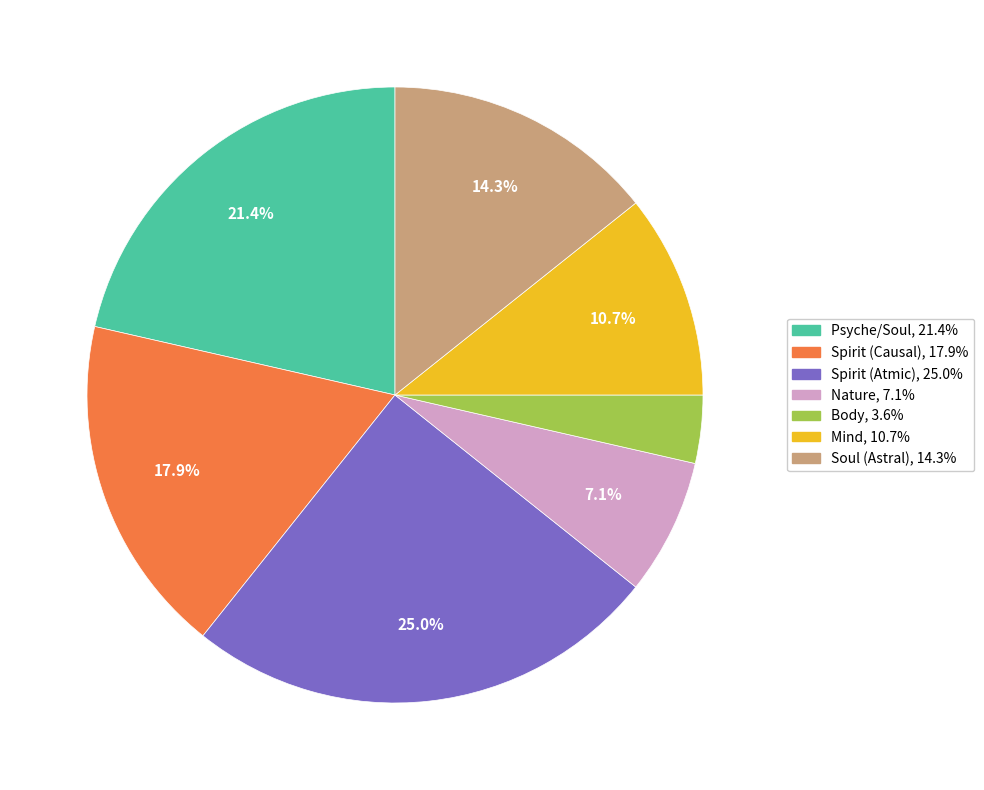

To the nearest percent, what portion does Body represent?

4%